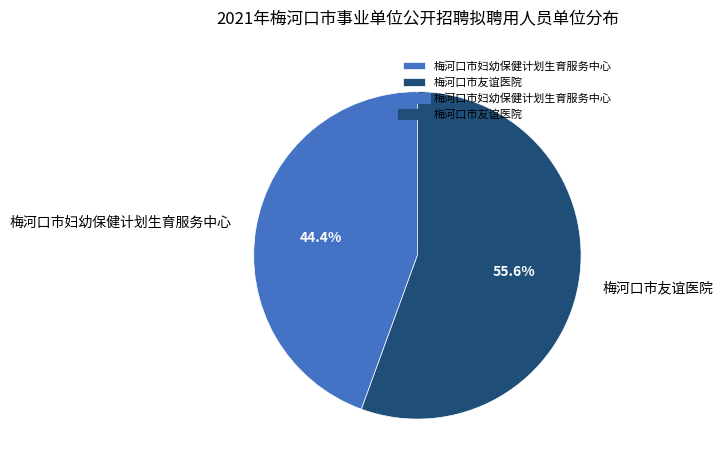

True or false: 梅河口市友谊医院 accounts for 42% of the total.

False